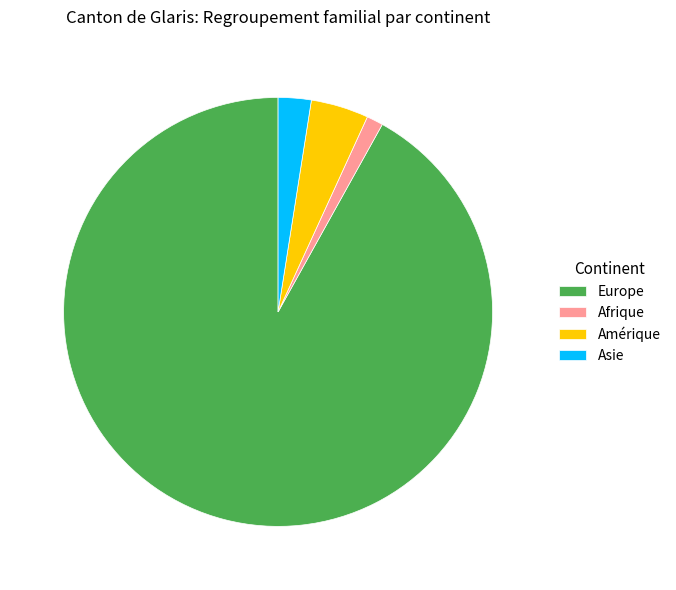

True or false: Europe accounts for 82% of the total.

False